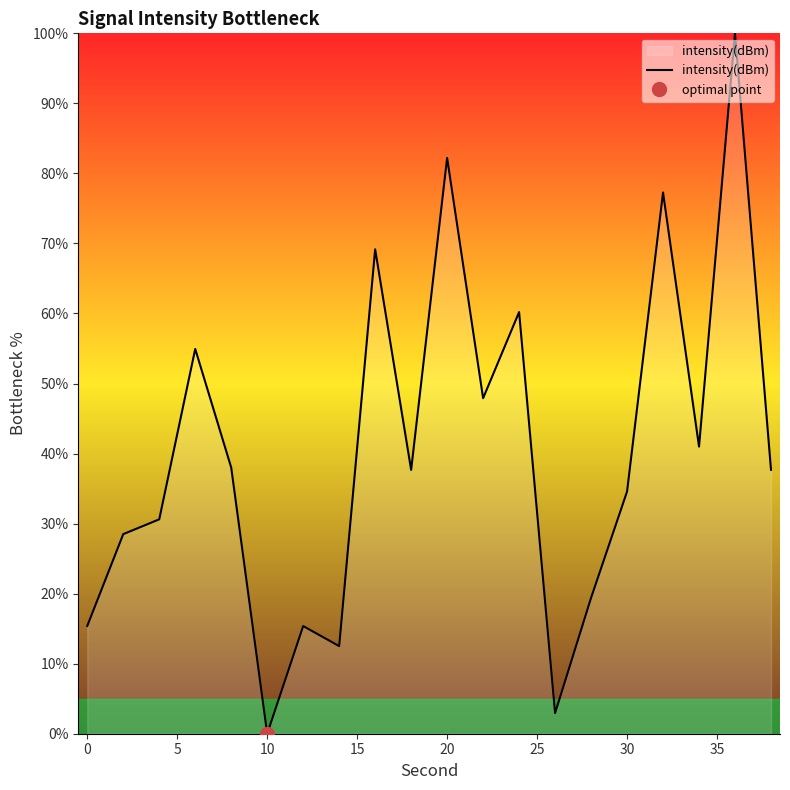

The intensity(dBm) series shows -0.0 at 10. True or false?

True